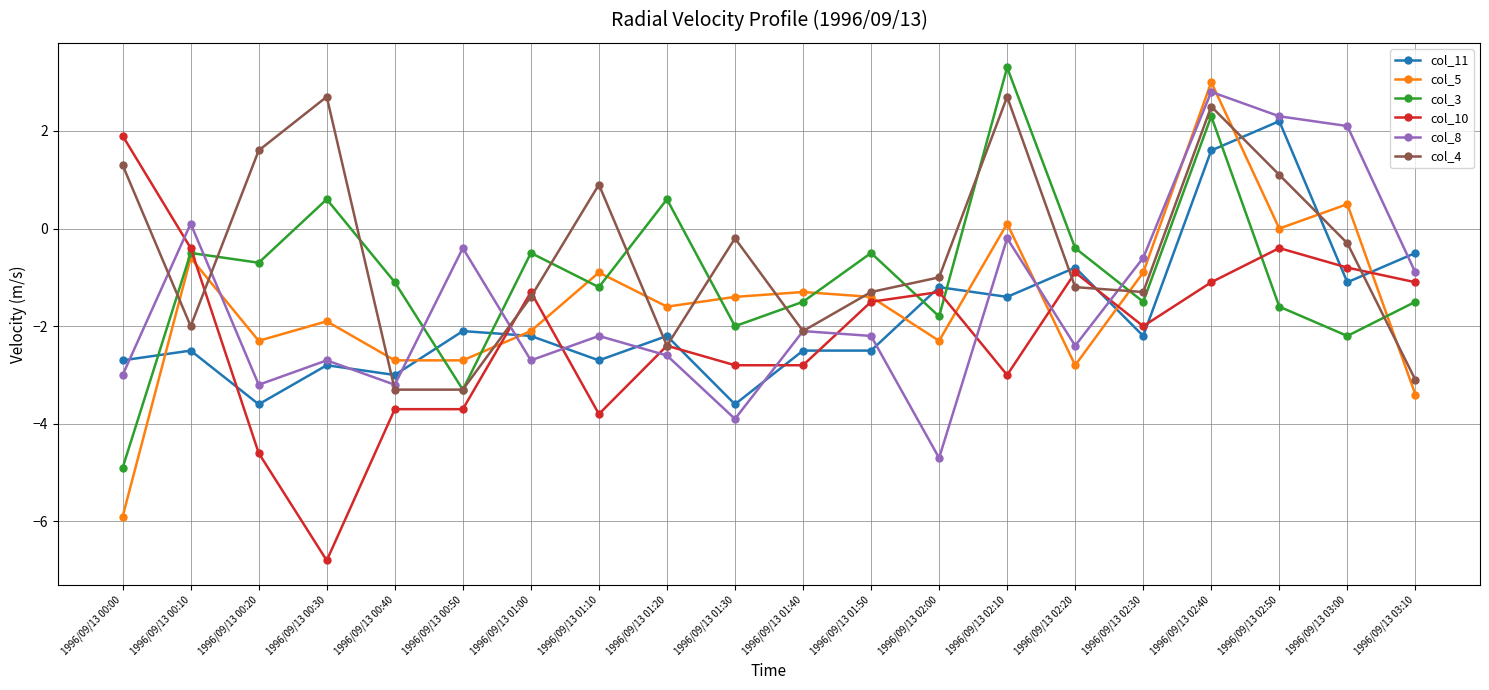

How many intersections are there between col_11 and col_3?

6